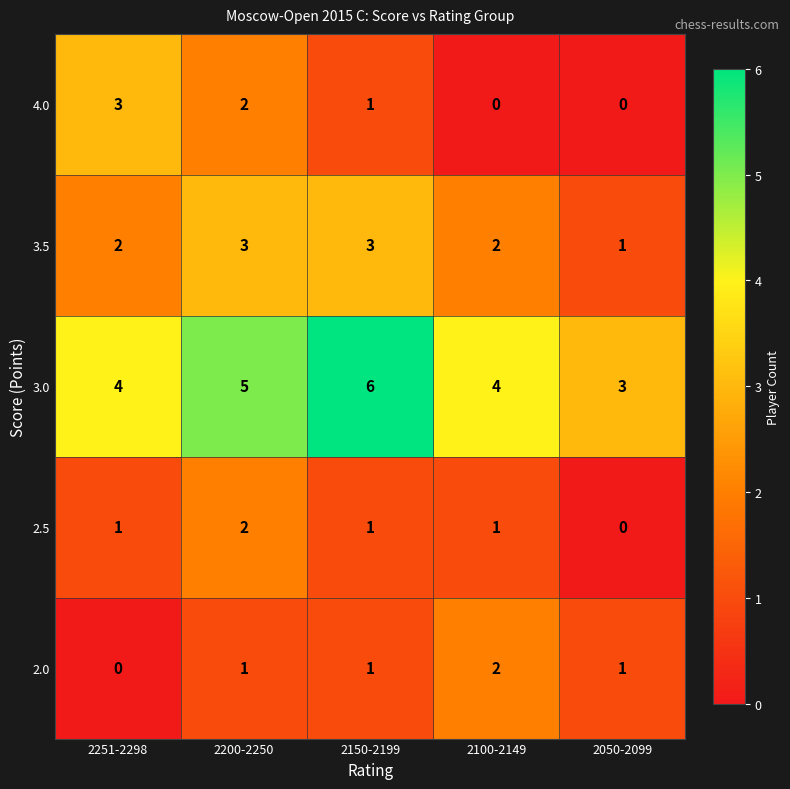

The value of 2.0 at 2251-2298 is 1. True or false?

False